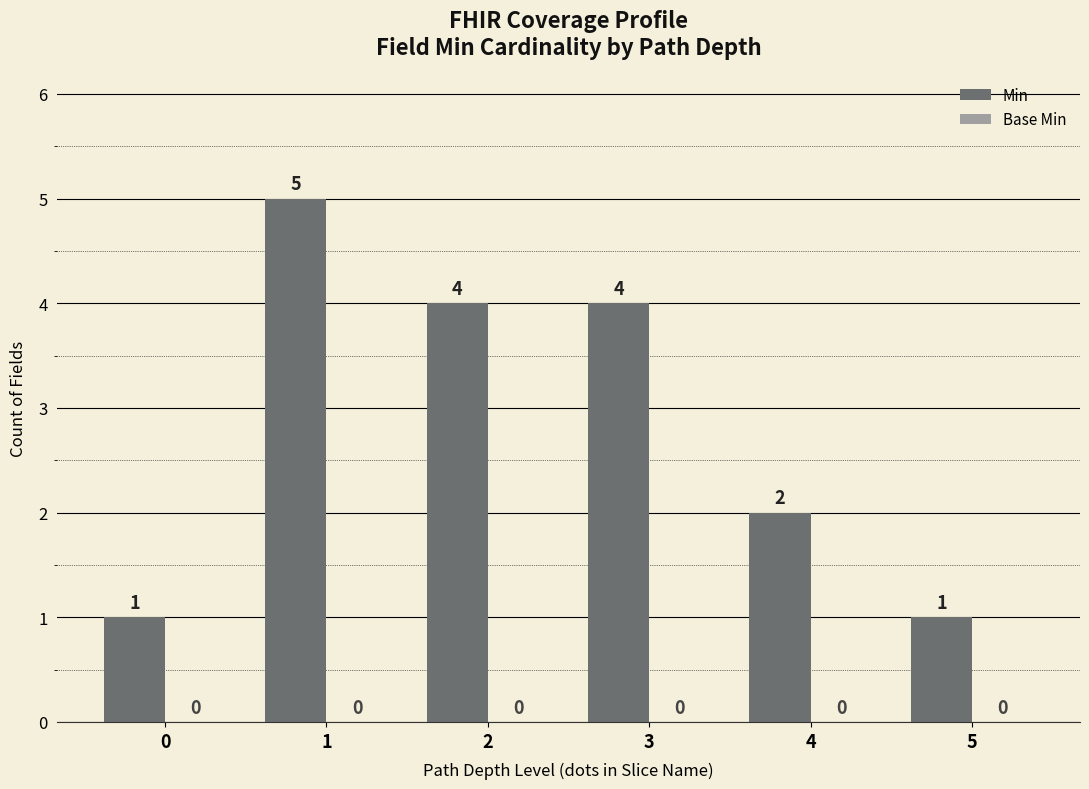

Are the bars horizontal?

No